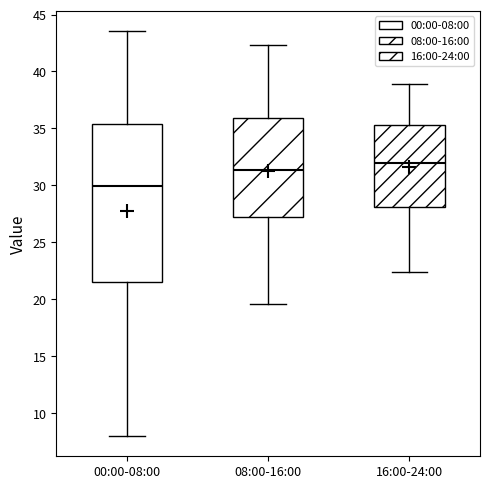

Comparing the boxes themselves (not the whiskers), which one is the tallest?

00:00-08:00